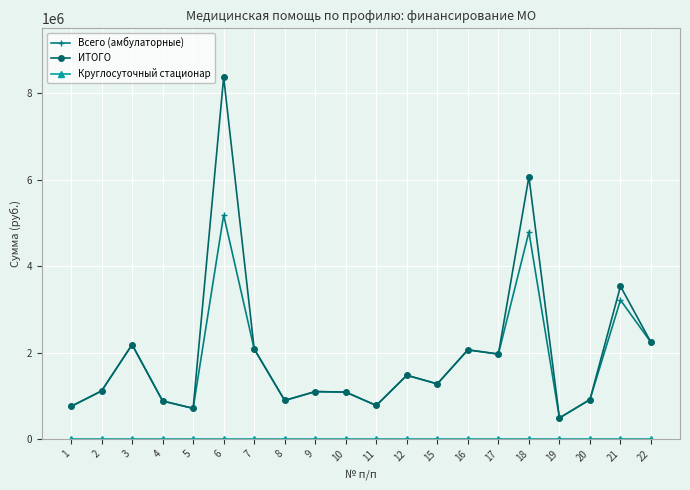

Which series has the widest spread of values?

ИТОГО